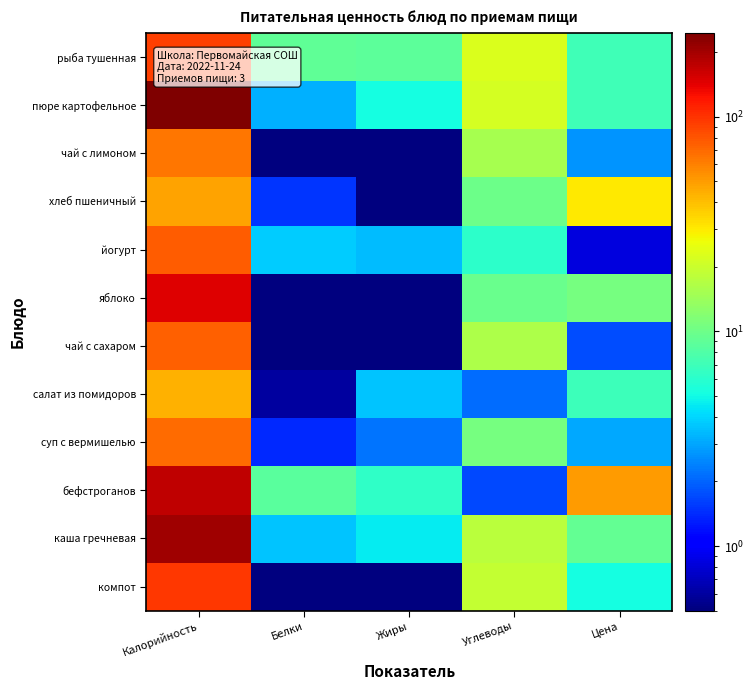

At how many categories does at least one series exceed 18?

3